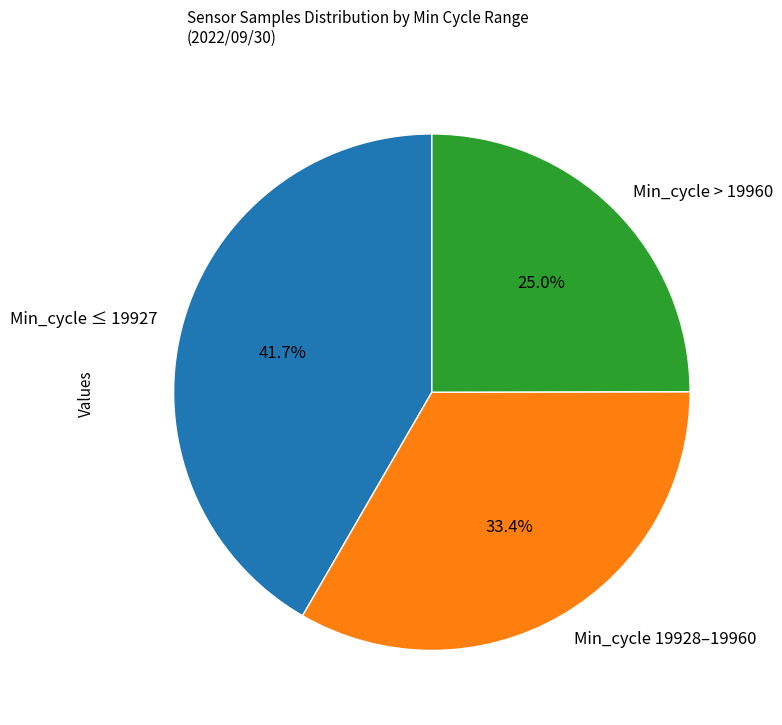

Is the sum of Min_cycle > 19960 and Min_cycle 19928–19960 greater than half?

Yes